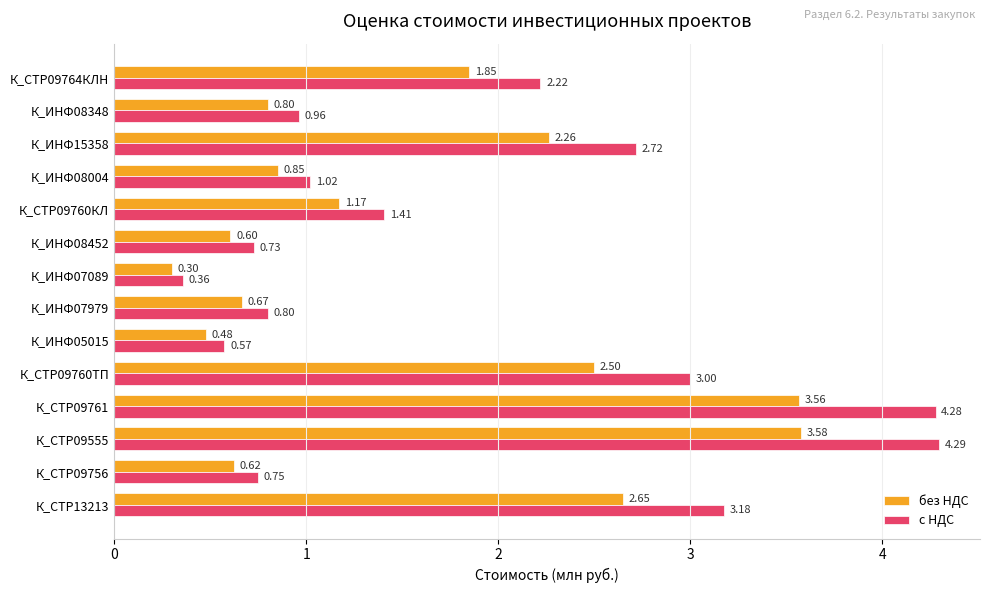

What is the difference between the second highest and second lowest values in the с НДС series?

3.7